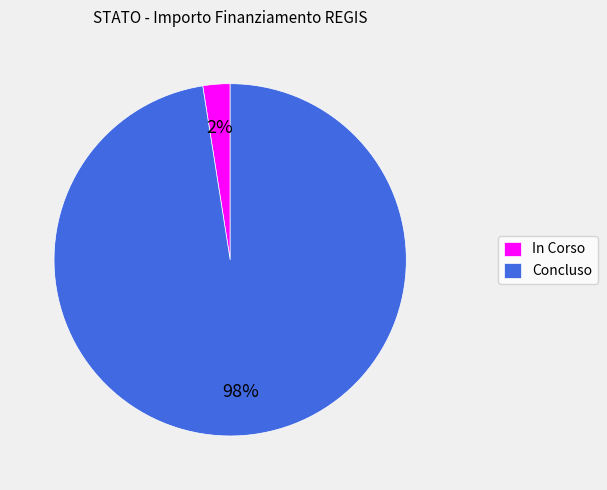

Which slice is the smallest?

In Corso